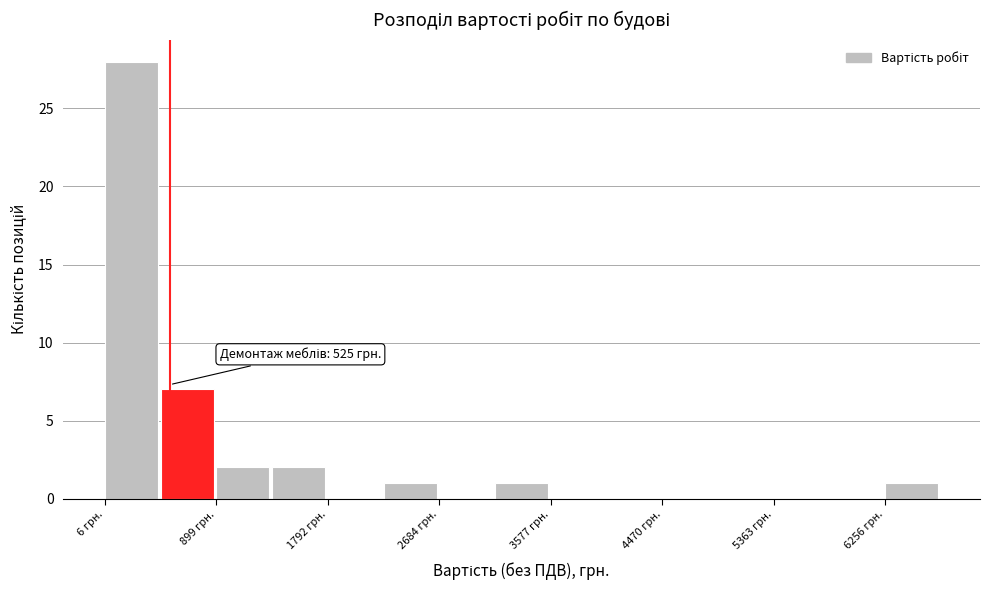

Which range on the x-axis has the tallest bar?

0 to 500